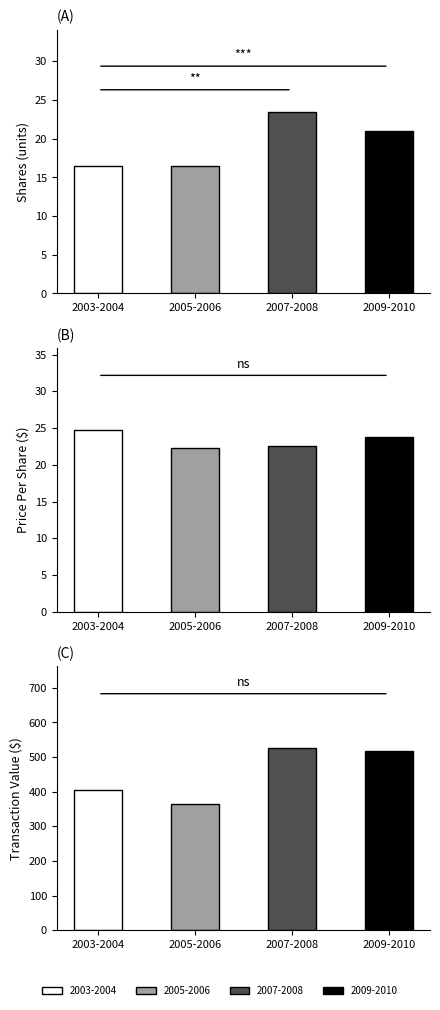

Is the value of transactionValue at 2003-2004 greater than the value of transactionPricePerShare at 2009-2010?

Yes